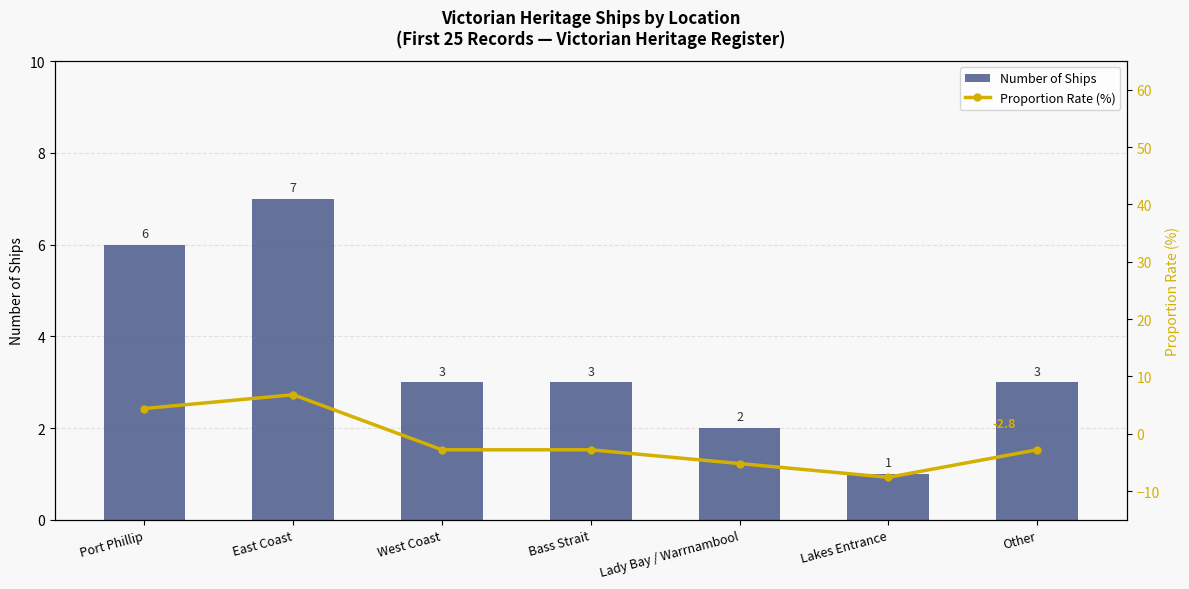

What is the label of the 4th bar from the left?

Bass Strait